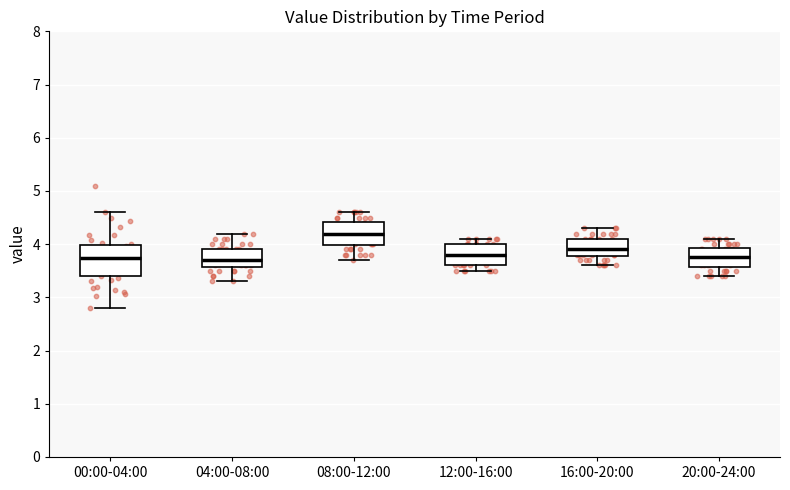

Which box is the tallest, from its lower edge to its upper edge?

00:00-04:00